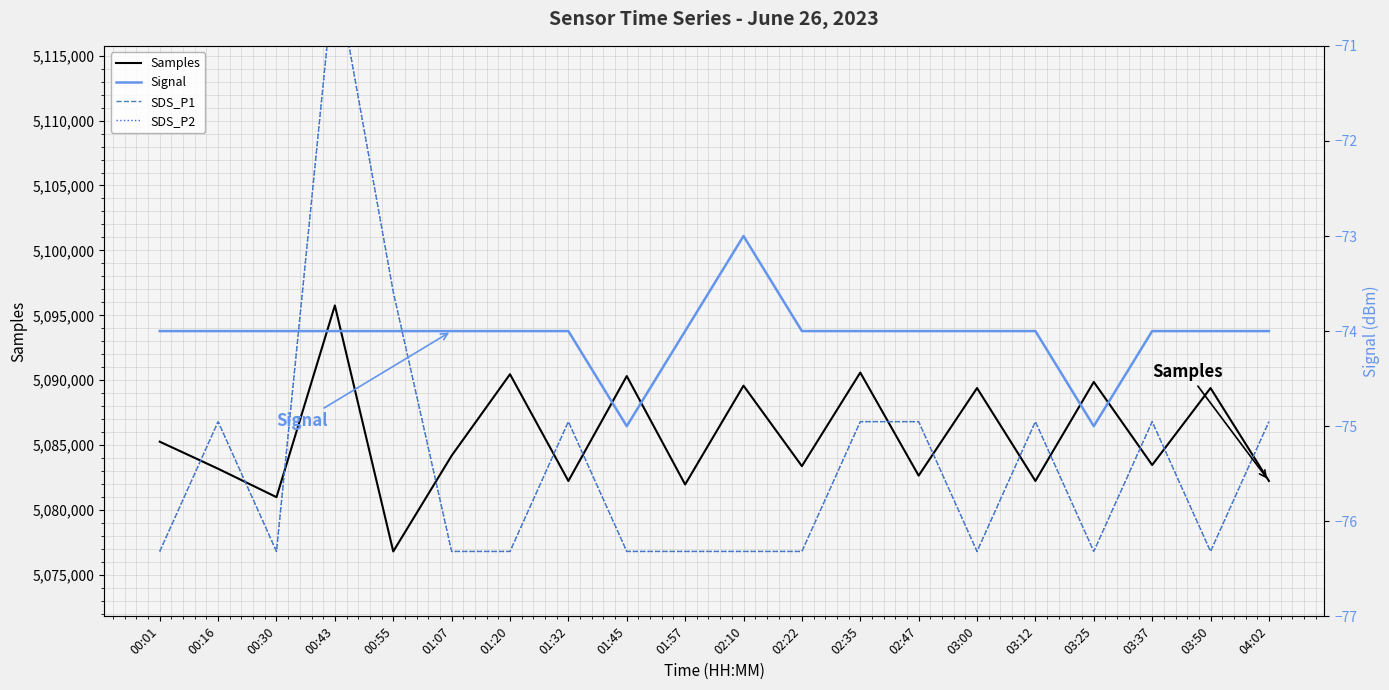

In SDS_P1, how many points are higher than both neighbors (excluding endpoints)?

5